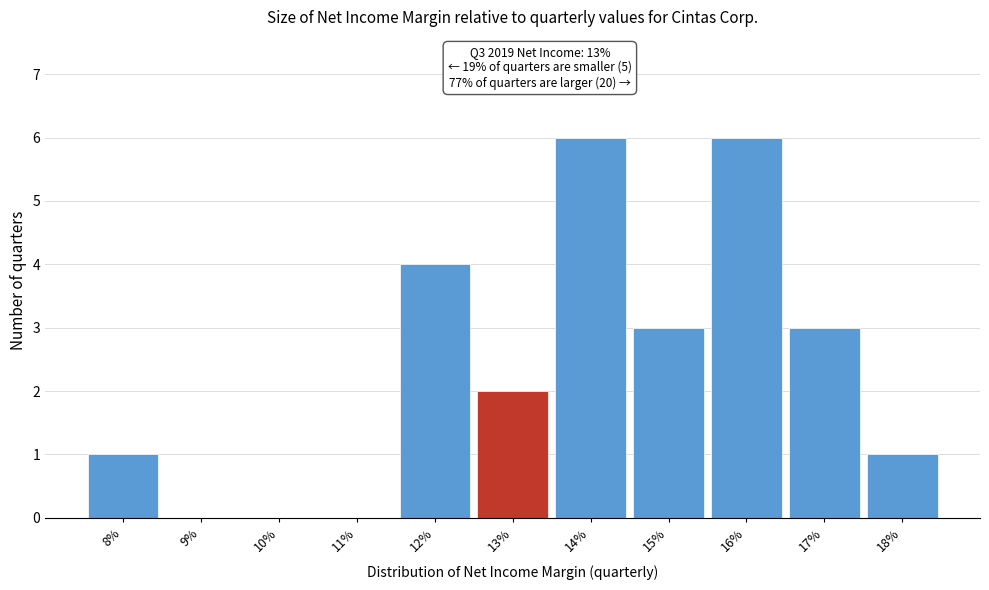

Reading left to right, list all the values displayed in this chart.

8%=1	9%=0	10%=0	11%=0	12%=4	13%=2	14%=6	15%=3	16%=6	17%=3	18%=1